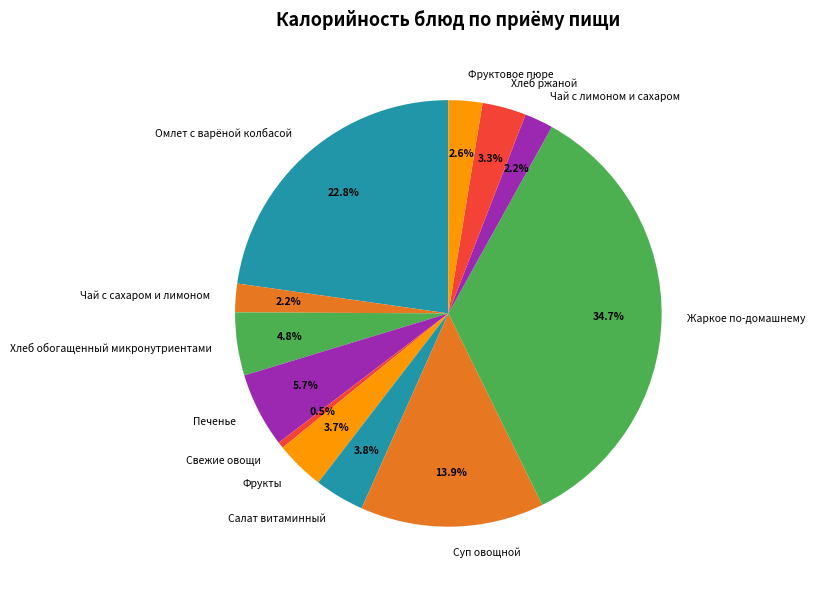

The Омлет с варёной колбасой slice represents 23% of the pie. True or false?

True